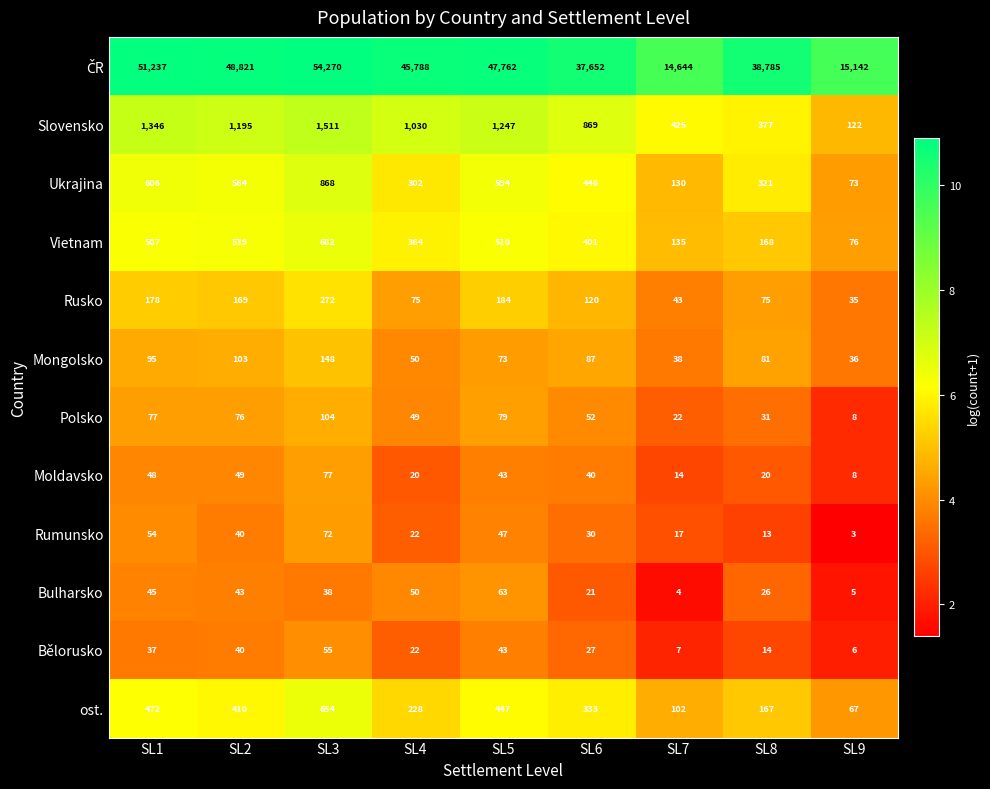

What is the average value of the Rumunsko series?

33